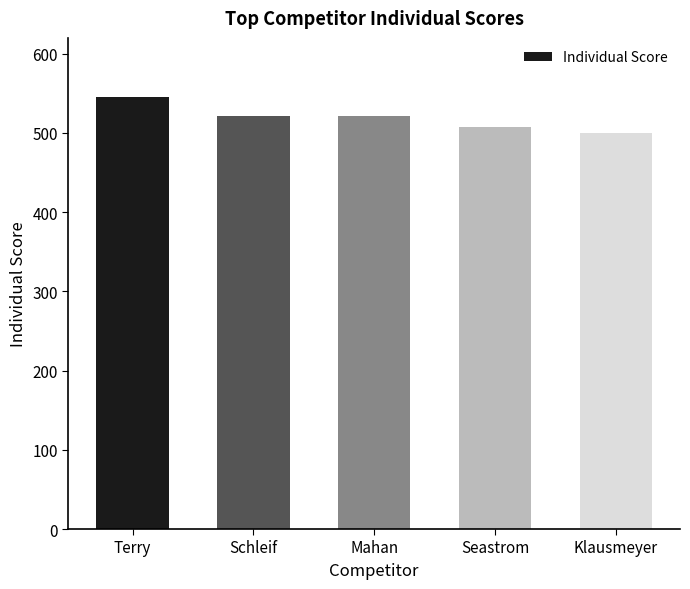

How many data points does each series have?

5